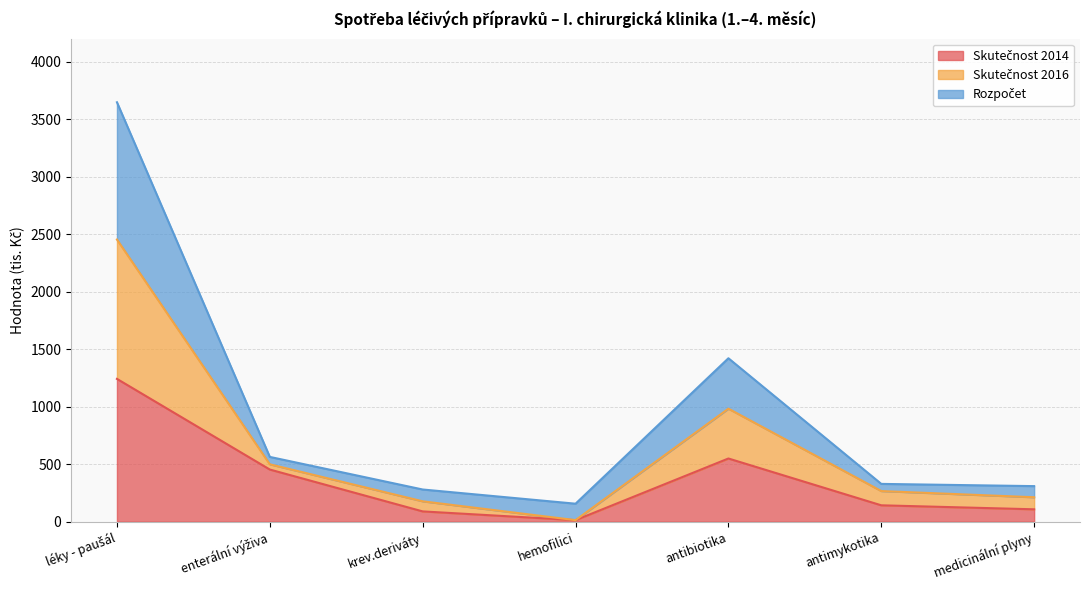

Which series has the widest spread of values?

Skutečnost 2016